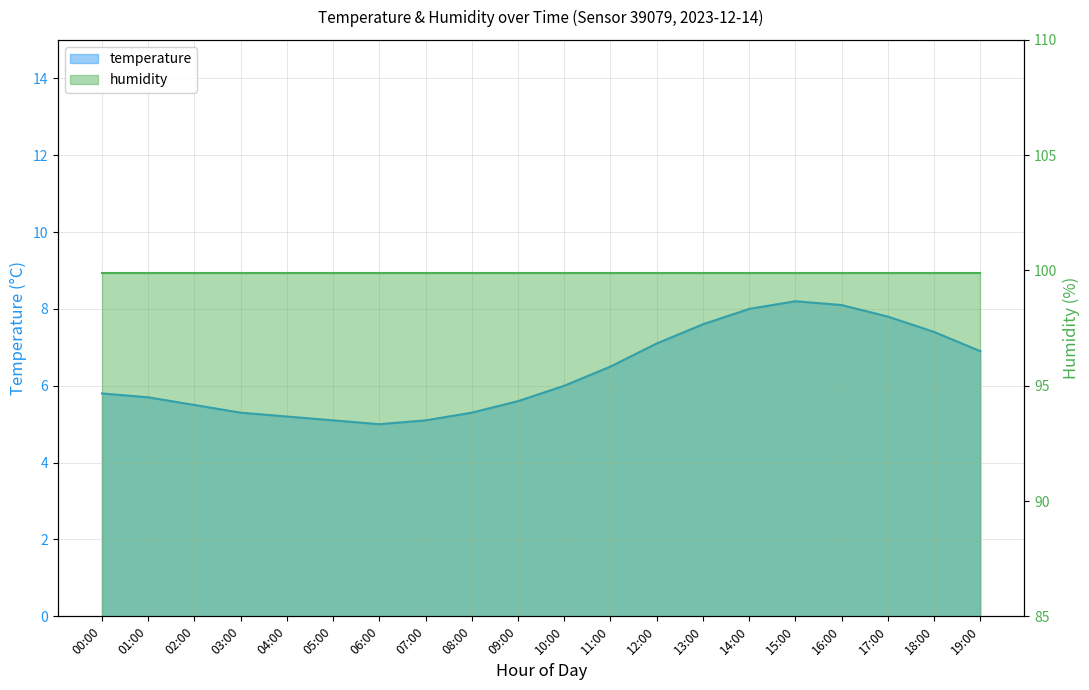

The chart shows a value of 5.3 at 03:00. True or false?

True